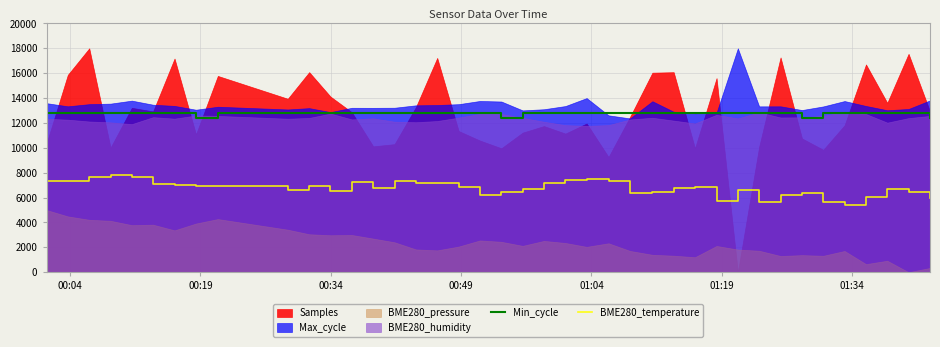

What is the maximum value for BME280_temperature?

7810